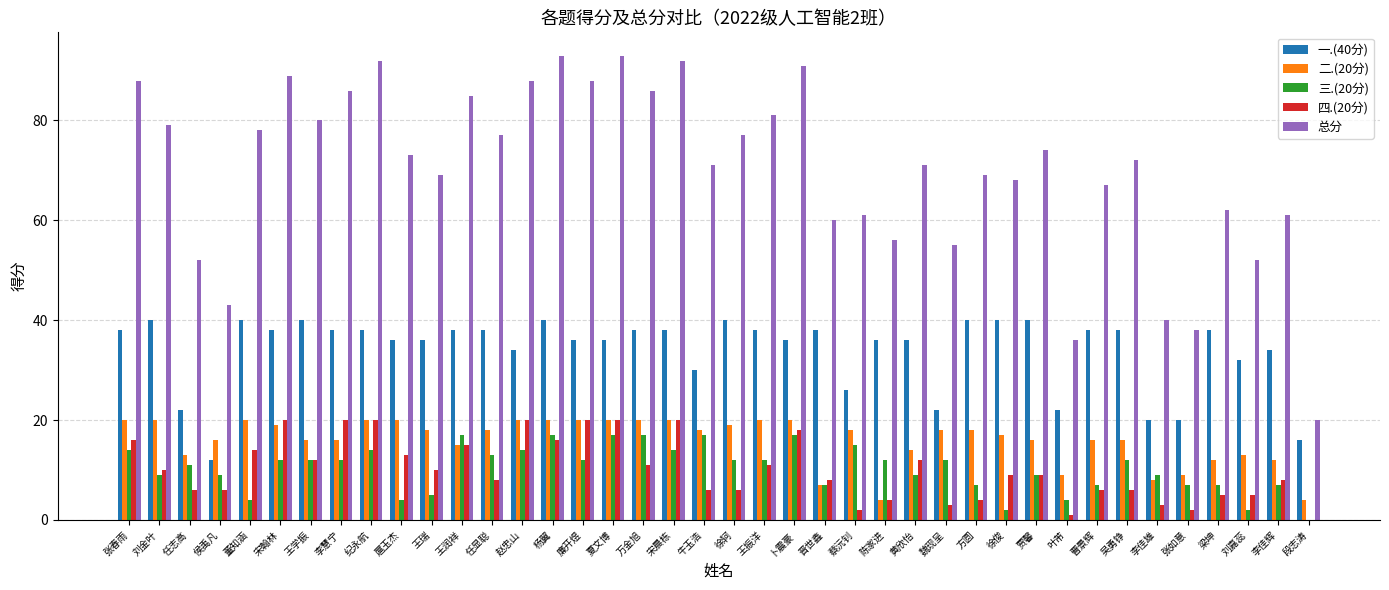

Which series changed the most between 王润祥 and 牛玉浩?

总分